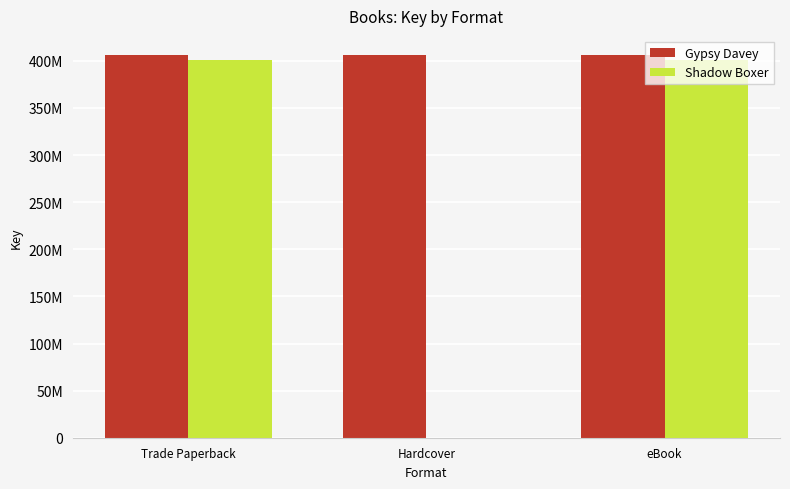

Does the chart contain stacked bars?

No